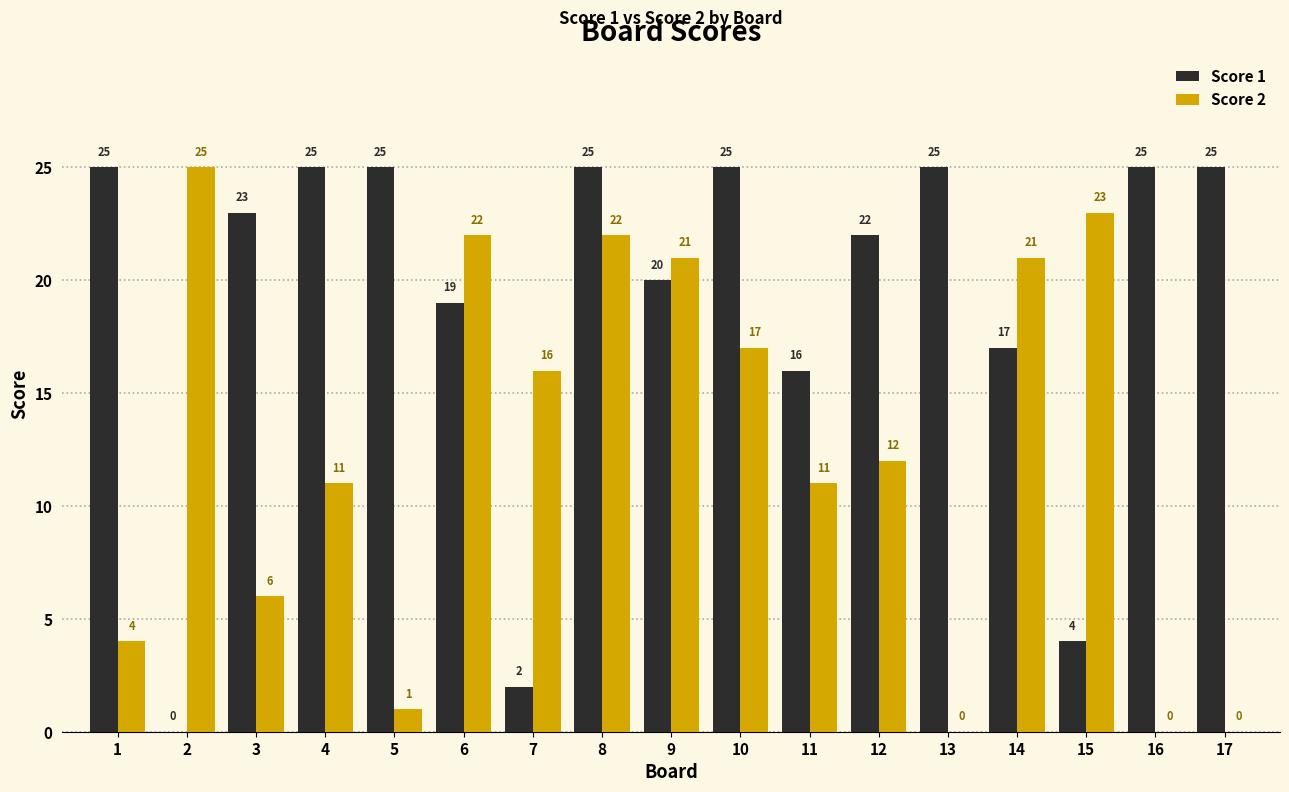

The value of Score 2 at 12 is 12. True or false?

True